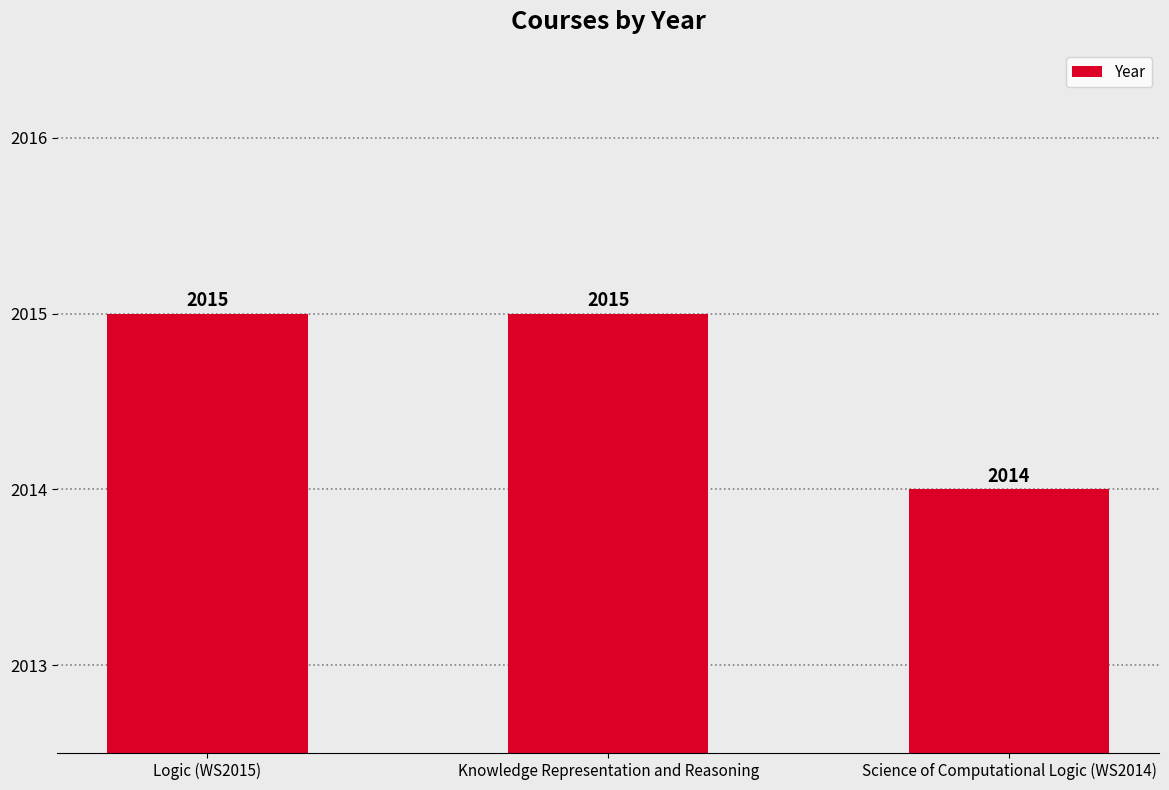

What is the label of the 3rd bar from the left?

Science of Computational Logic (WS2014)